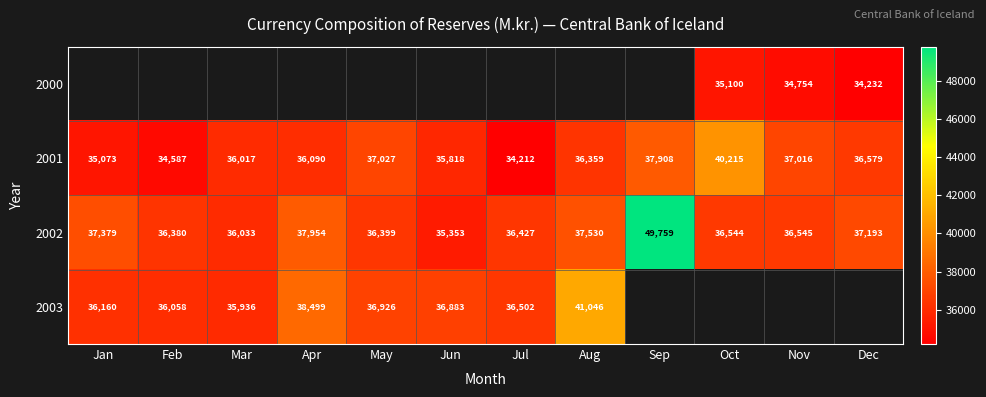

Rank the categories by 2001 value from lowest to highest.

Jul, Feb, Jan, Jun, Mar, Apr, Aug, Dec, Nov, May, Sep, Oct